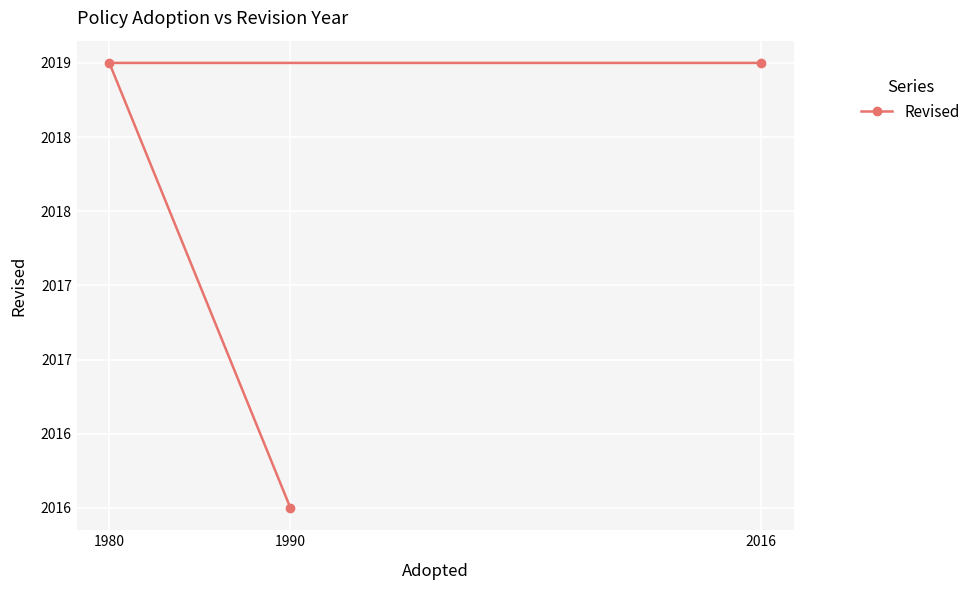

Approximately how many times larger is the value at 1990 compared to 1980?

1.0